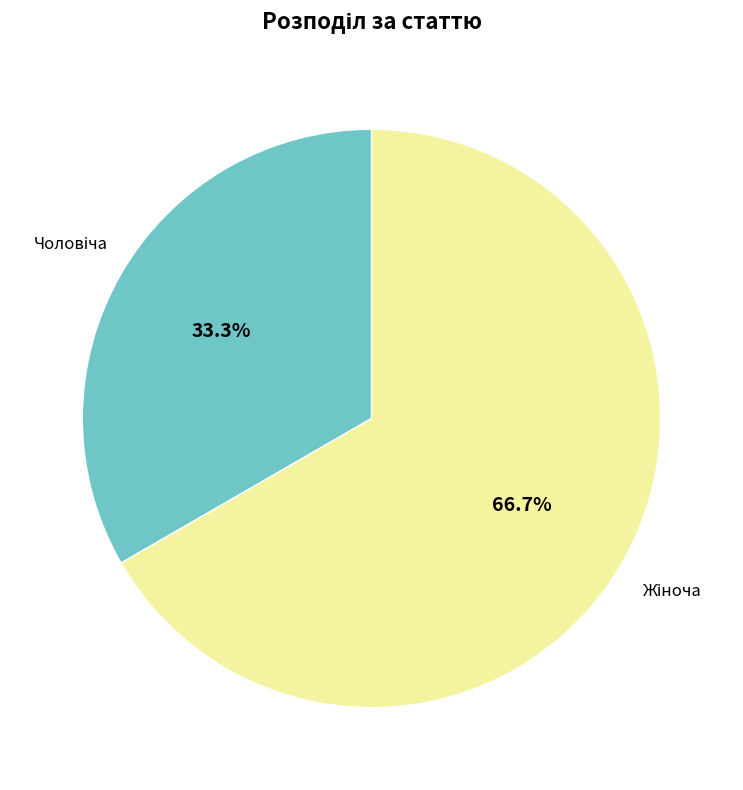

Is there any slice that represents more than half of the pie?

Yes